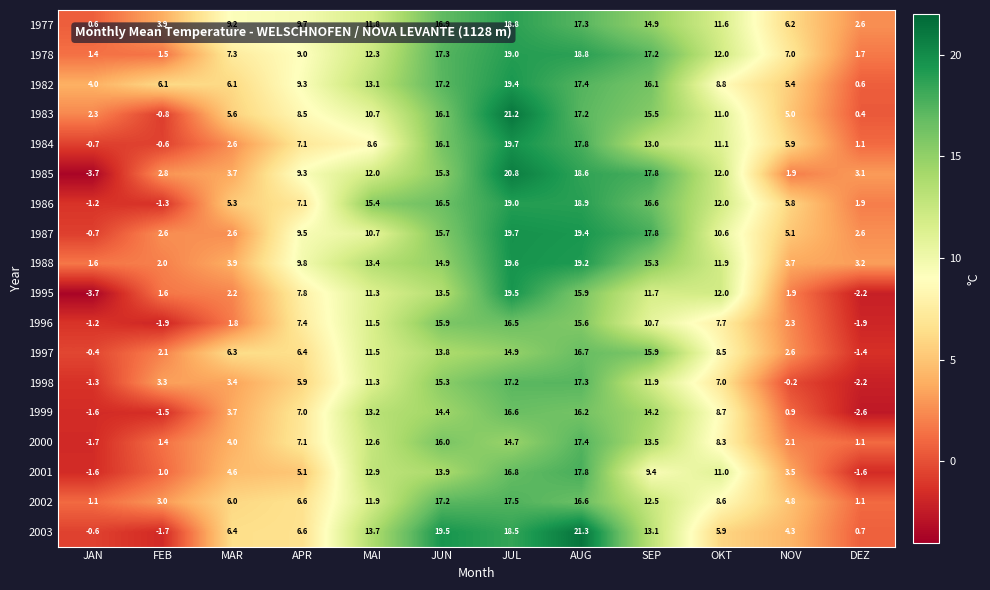

The 2003 series shows 21.3 at AUG. True or false?

True